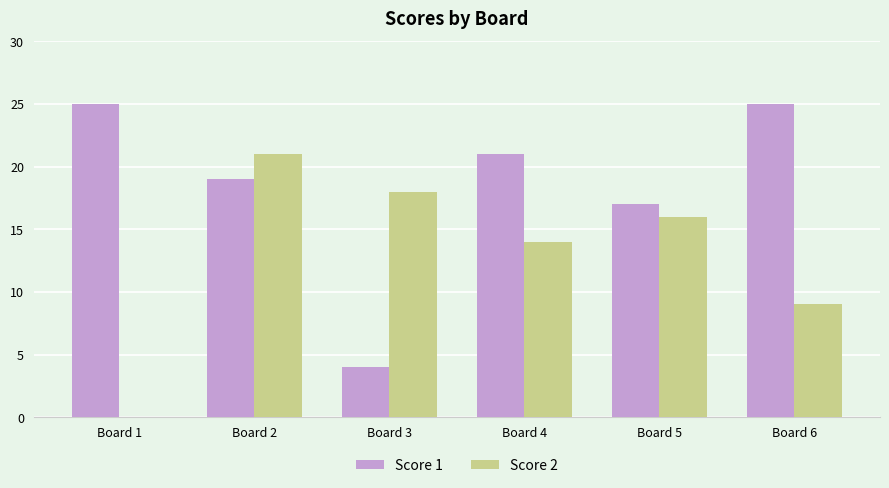

What is the maximum value for Score 2?

21